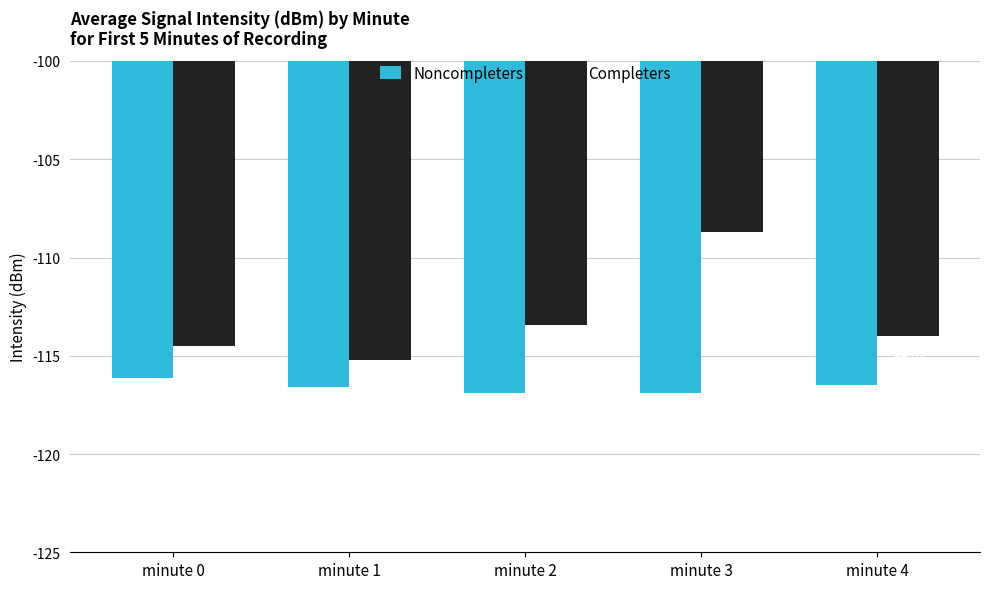

The value of Completers at minute 0 is -22.9. True or false?

False